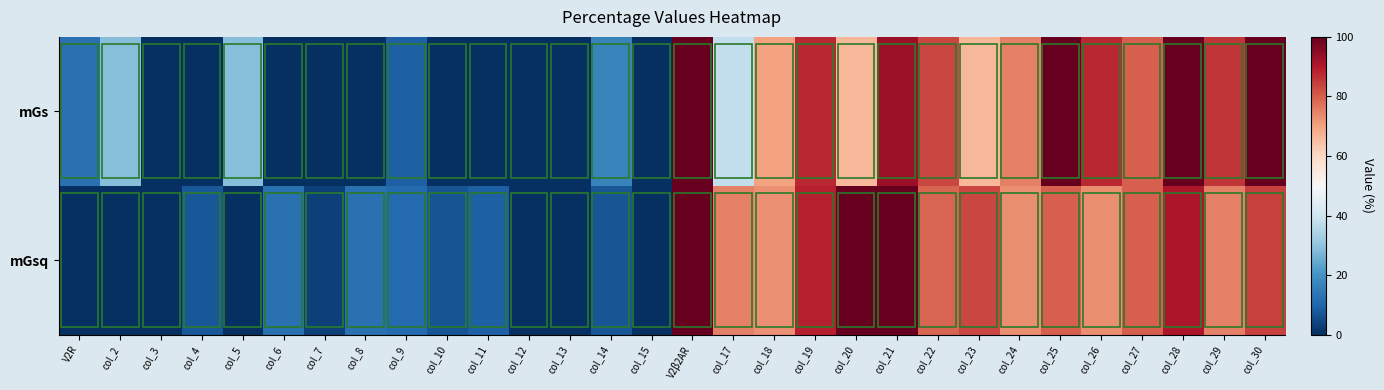

Which series has the largest total across all categories?

mGs